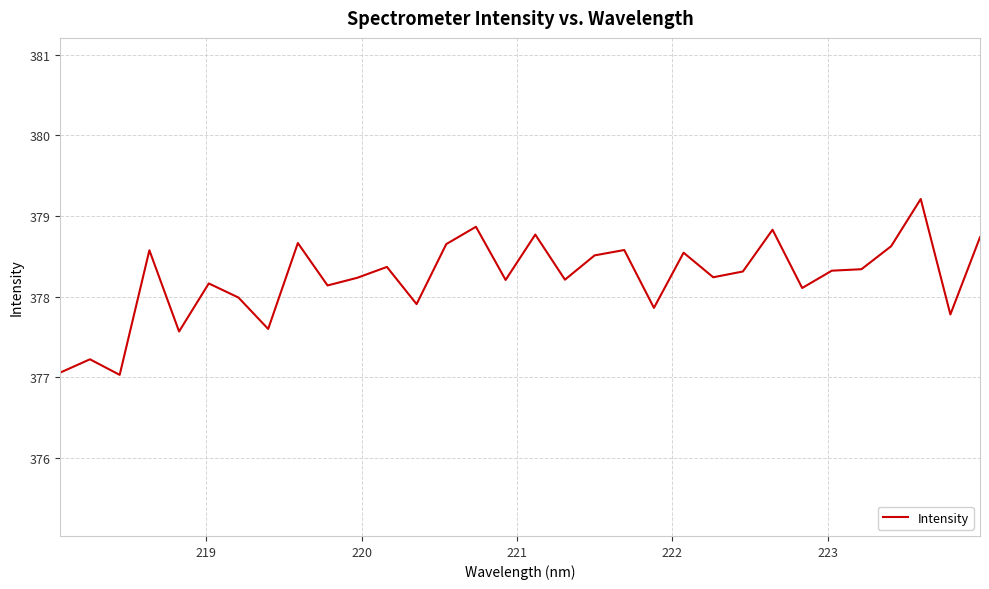

Reading left to right, what are all the values shown in this chart?

377.1	377.2	377.0	378.6	377.6	378.2	378.0	377.6	378.7	378.1	378.2	378.4	377.9	378.7	378.9	378.2	378.8	378.2	378.5	378.6	377.9	378.5	378.2	378.3	378.8	378.1	378.3	378.3	378.6	379.2	377.8	378.7